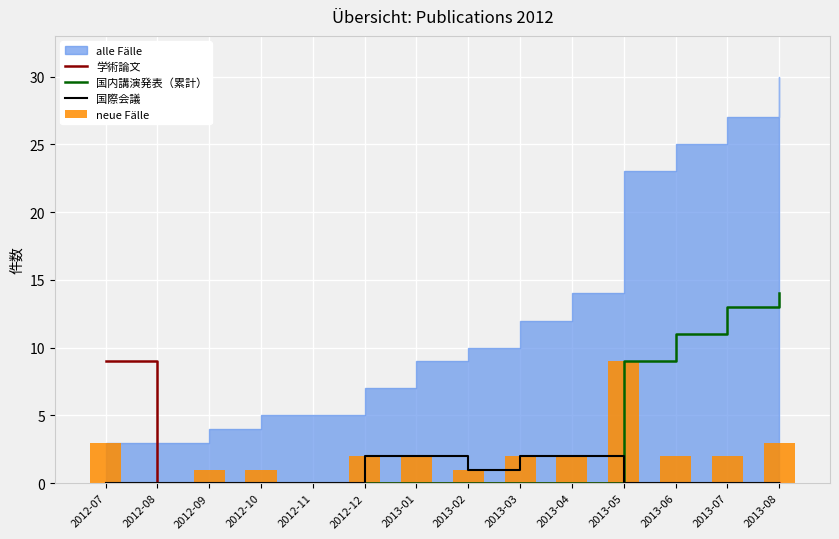

The 国内講演発表（累計） series shows 0 at 2012-10. True or false?

True